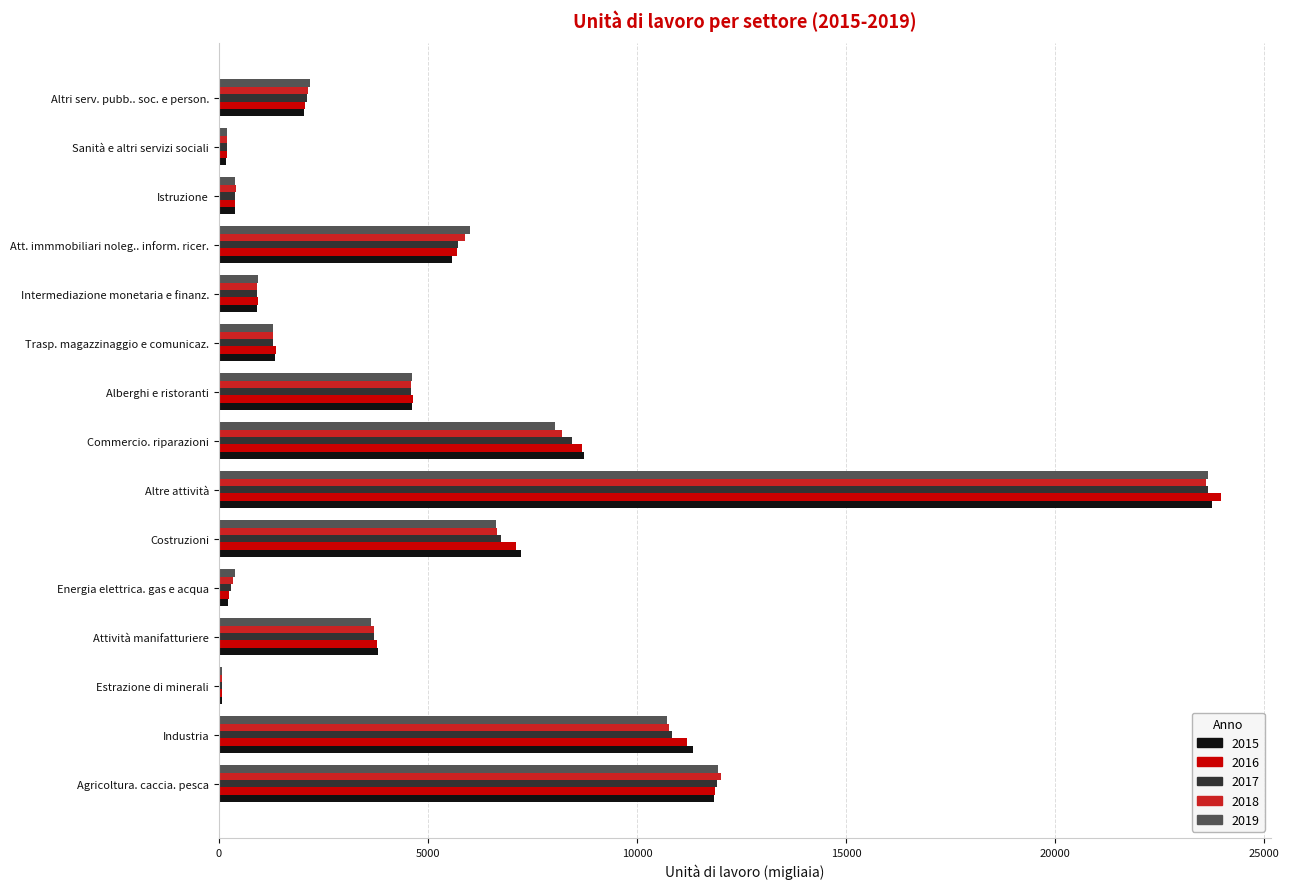

True or false: 2017 has a value of 5505 at Industria.

False